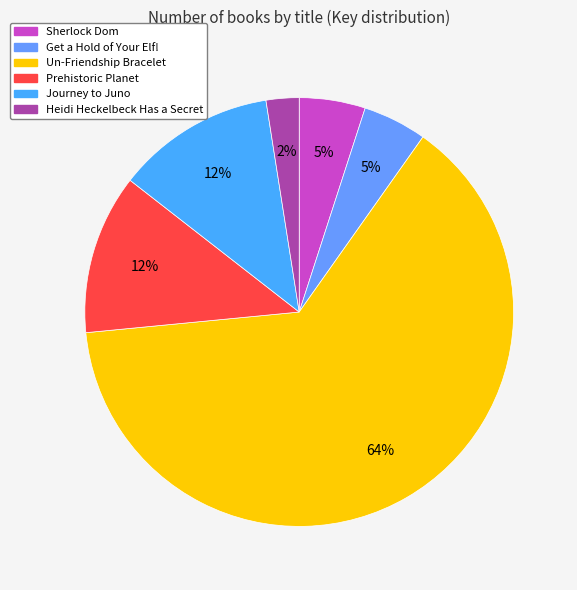

To the nearest percent, what percentage of the pie is Get a Hold of Your Elf!?

5%